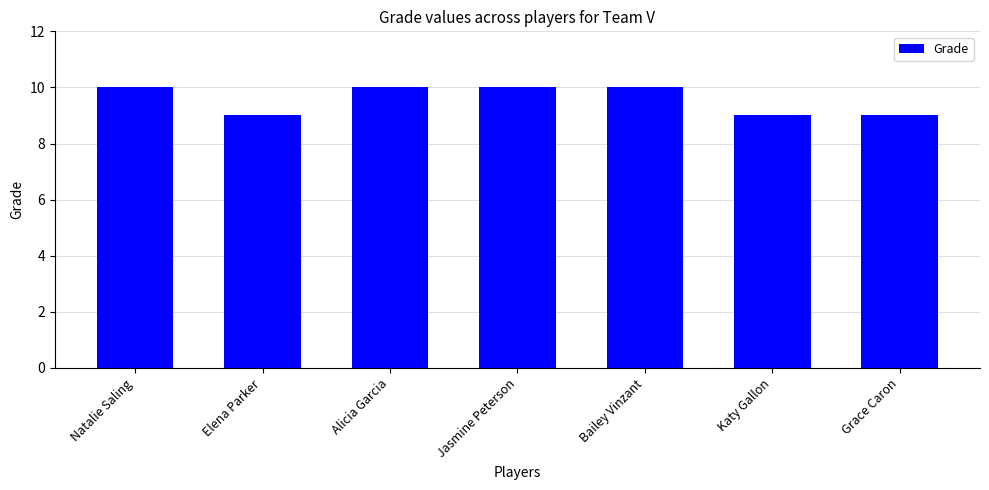

What is the label of the 2nd bar from the right?

Katy Gallon